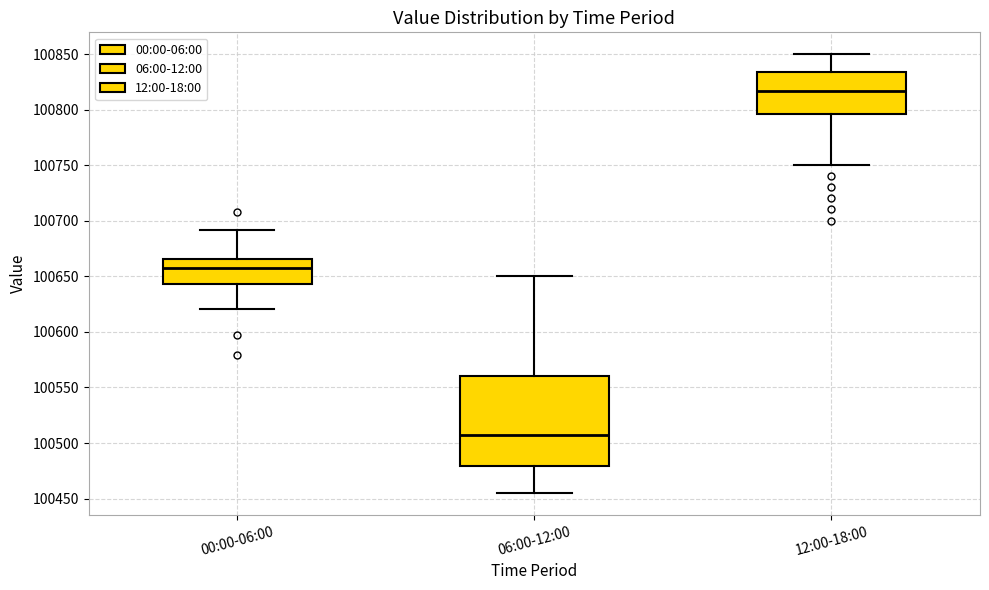

Where is the lower edge of the box for 06:00-12:00 on the y-axis? The values are not printed on the chart, so give them approximately, as read against the axis.

100480